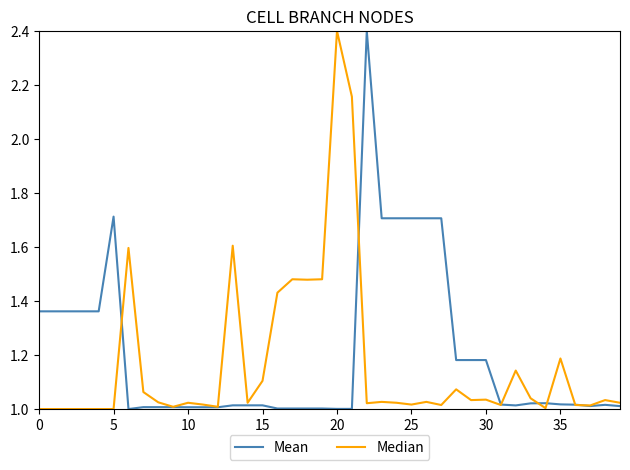

What is the maximum value shown in the chart?

2.4